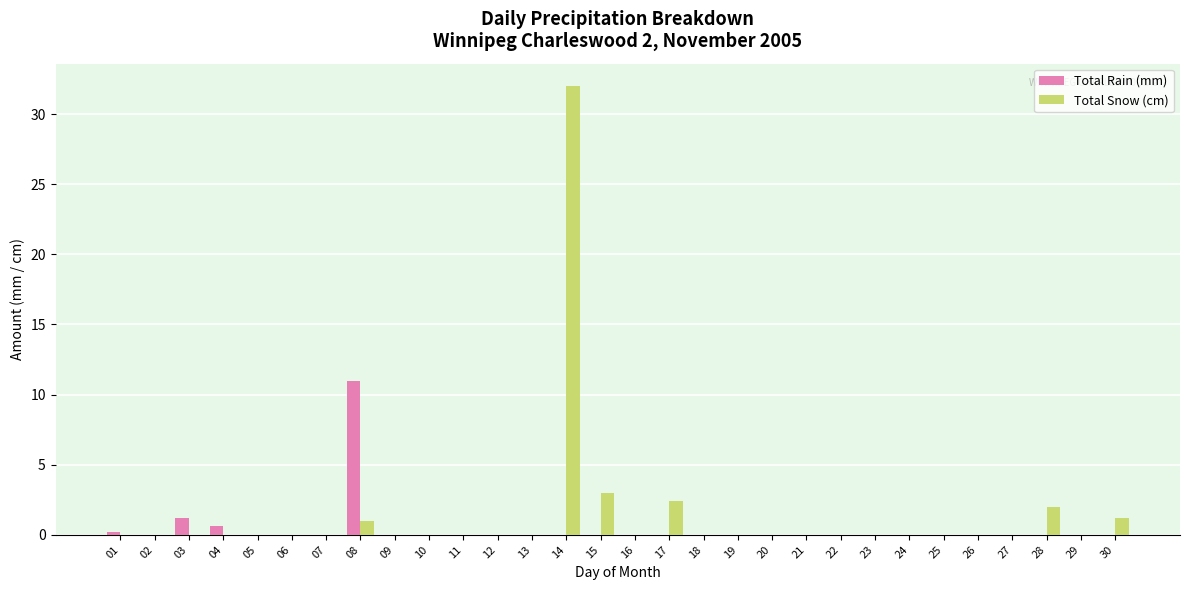

What are all the series names shown in the legend?

Total Rain (mm), Total Snow (cm)